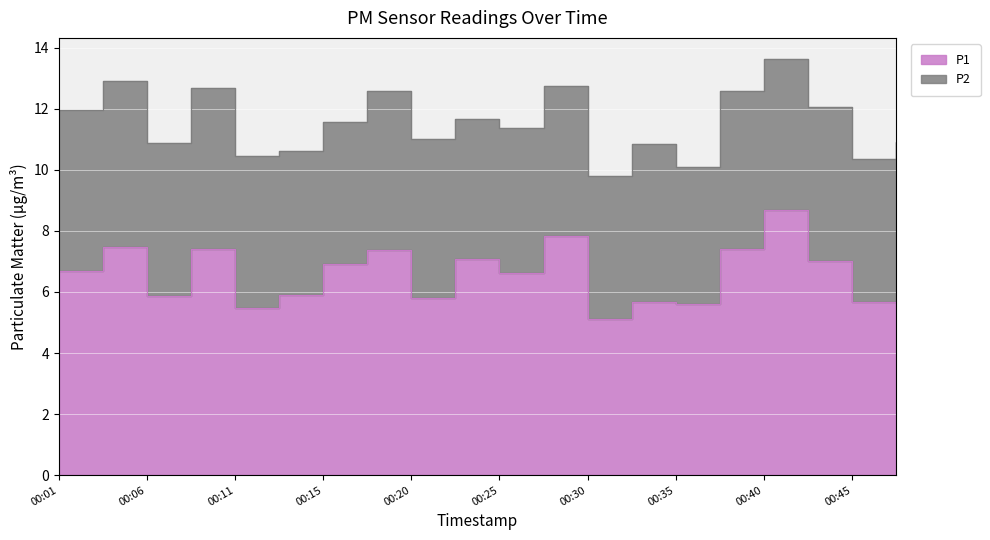

The value at 00:30 is 3.2. True or false?

False